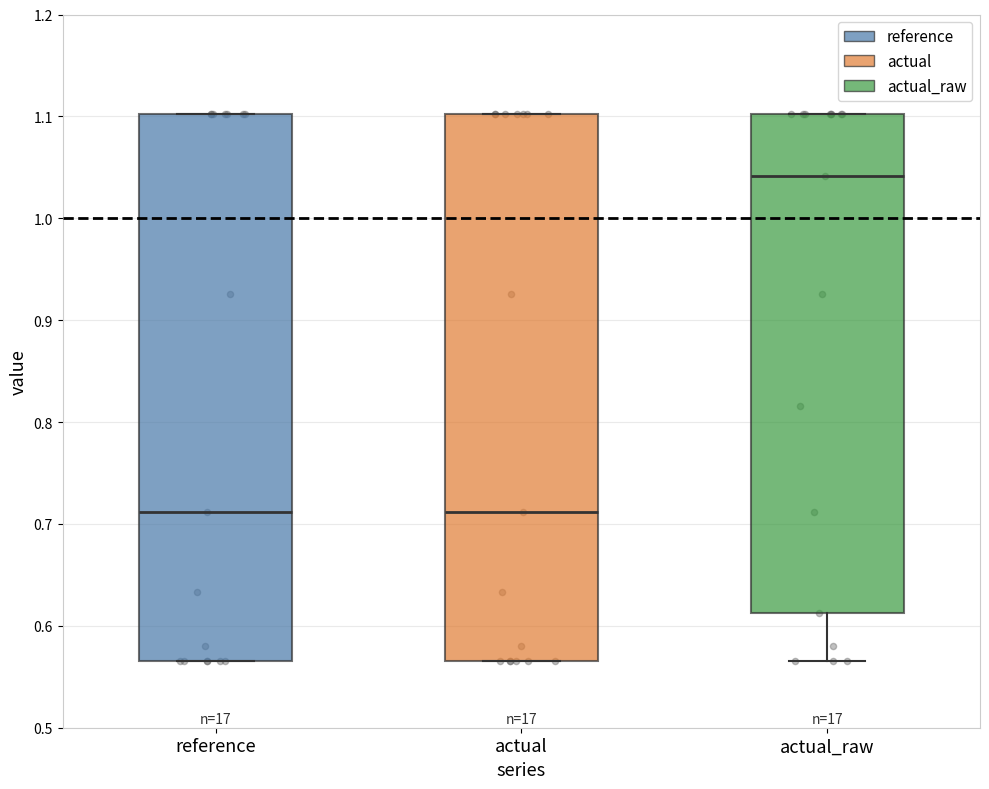

Where does the median line of the box for actual_raw sit on the y-axis? The values are not printed on the chart, so give them approximately, as read against the axis.

1.04